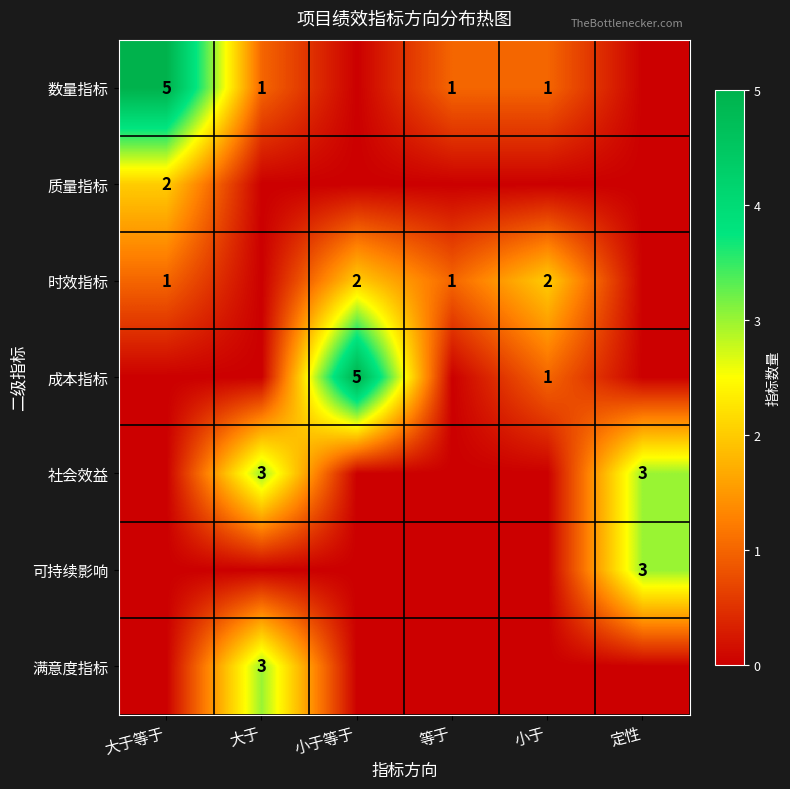

Is it true that 时效指标 equals 2 at 小于等于?

True